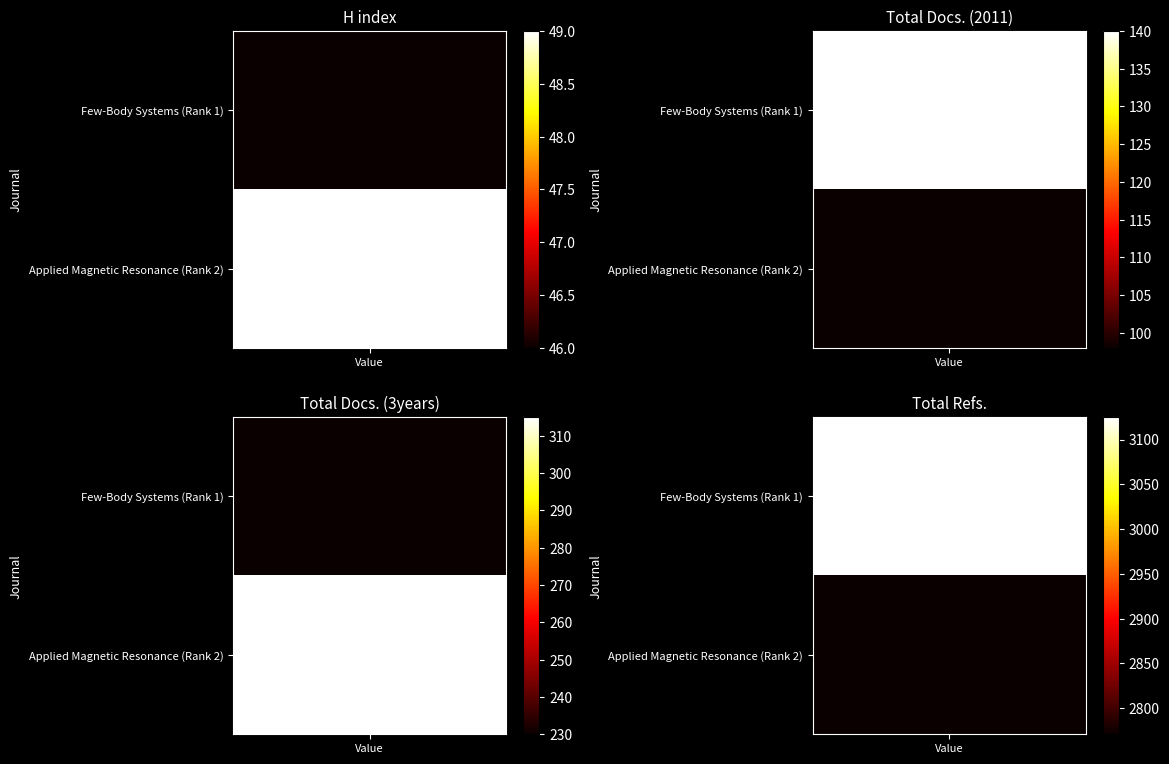

What is the difference between the maximum and minimum values in the Total Docs. (3years) series?

85